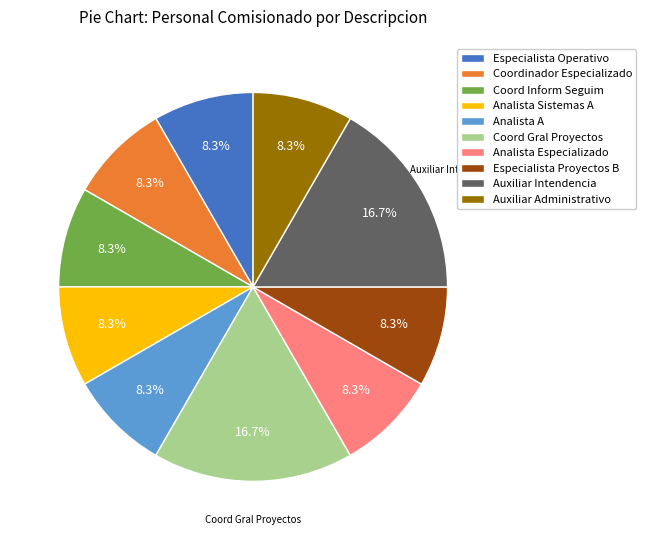

How much of the chart is everything except Especialista Operativo?

91.7%